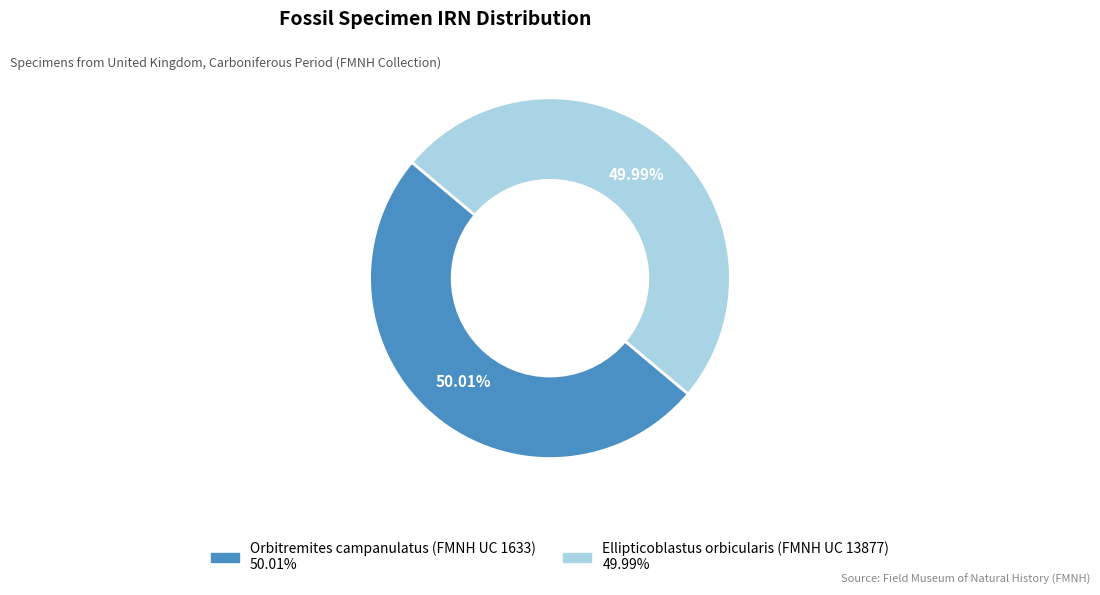

The Orbitremites campanulatus (FMNH UC 1633) slice represents 61% of the pie. True or false?

False